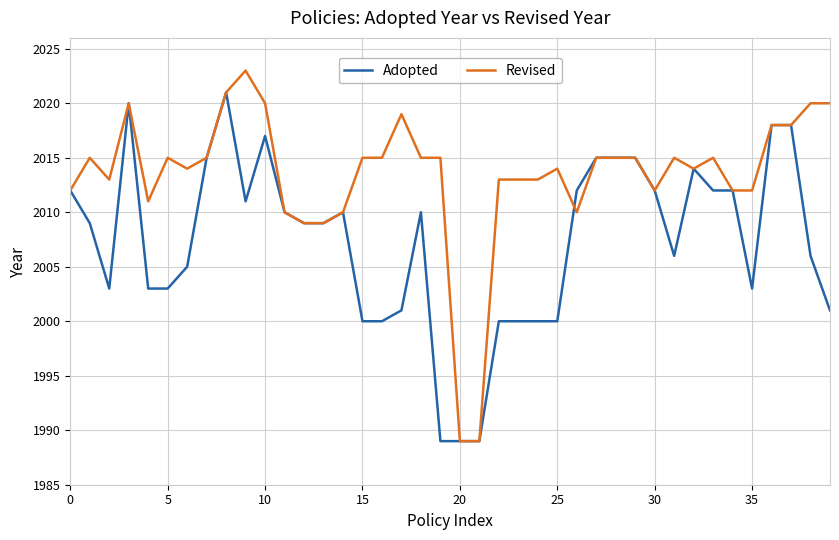

What is the maximum value for Revised?

2023